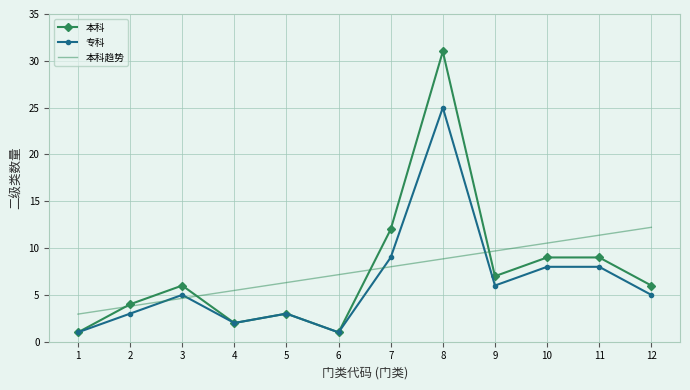

At which label does 本科 reach its peak?

8